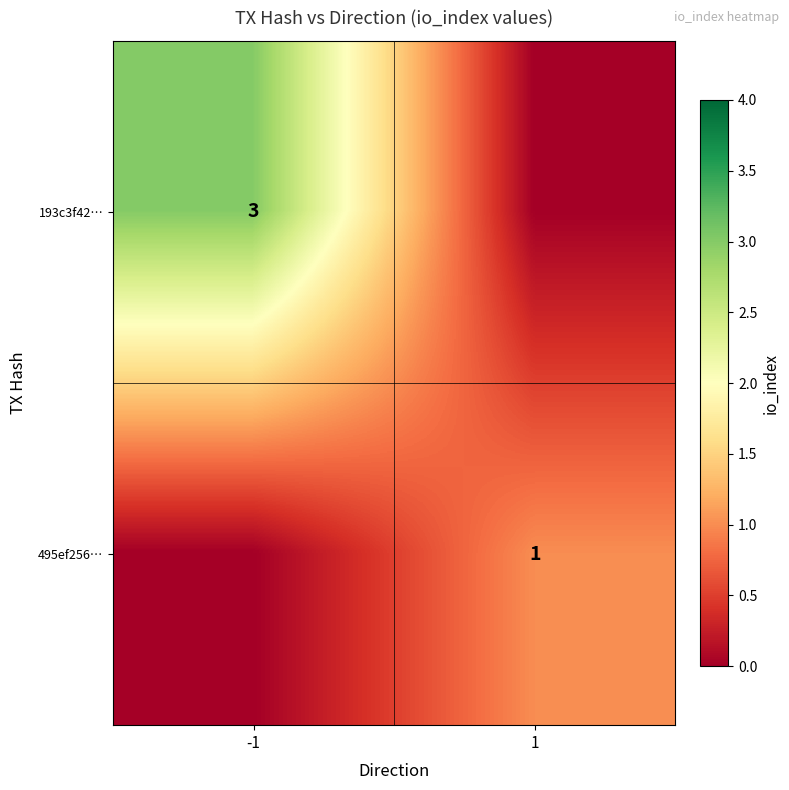

Is it true that 193c3f42… equals 3 at -1?

True